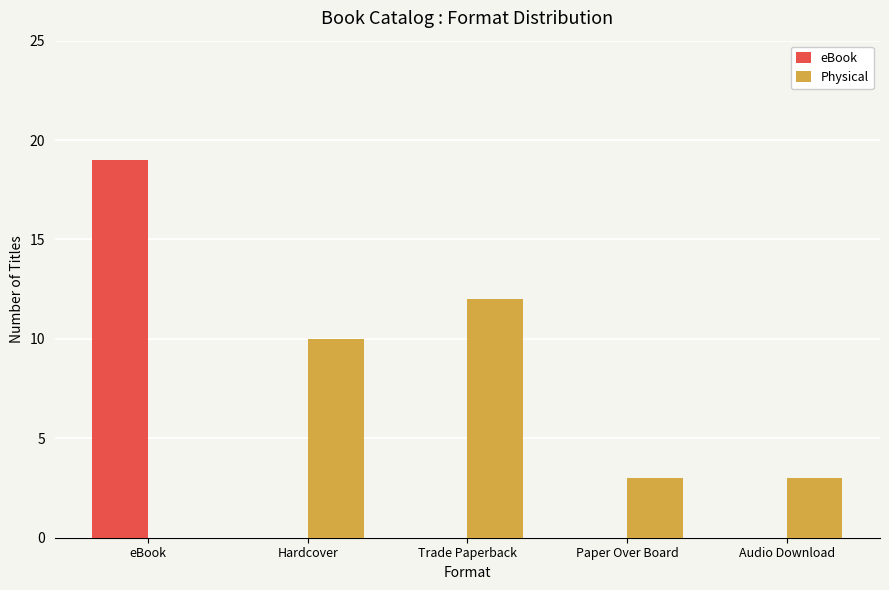

What is the difference between the Physical values at Audio Download and eBook?

3